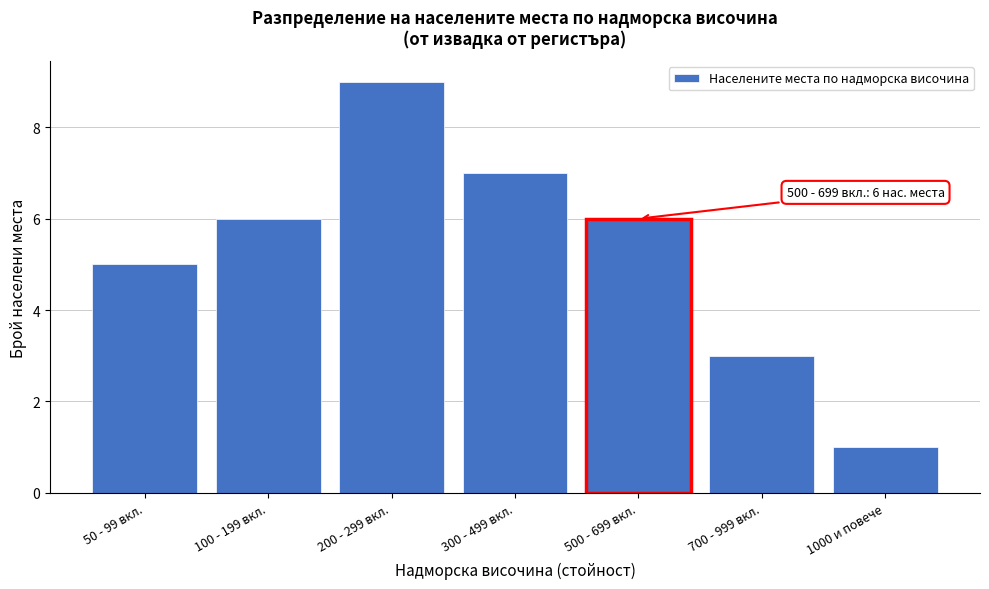

Reading left to right, transcribe all the data shown in this chart.

5	6	9	7	6	3	1